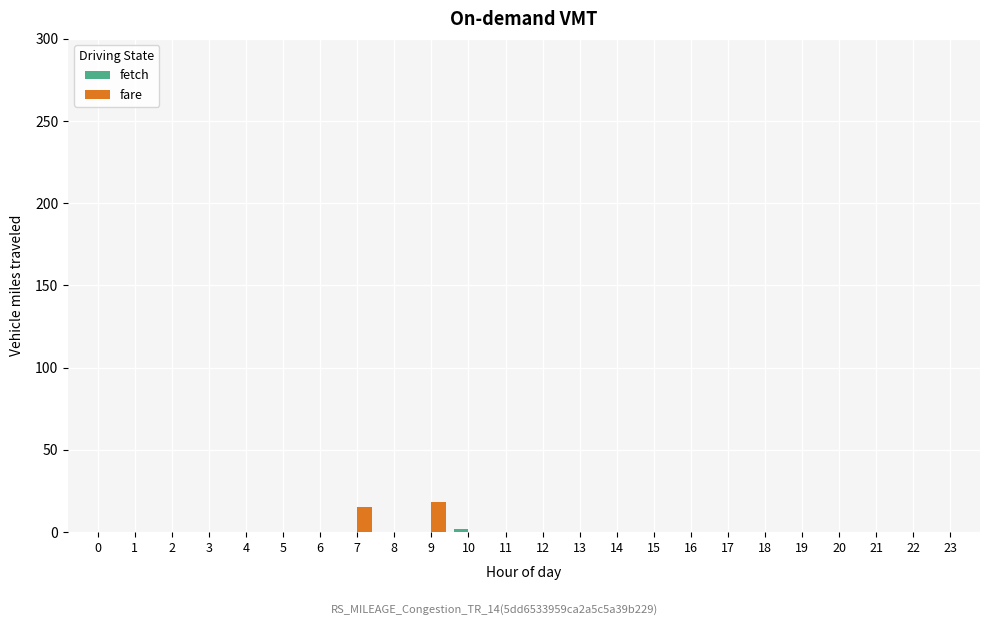

How many groups of bars are there?

24